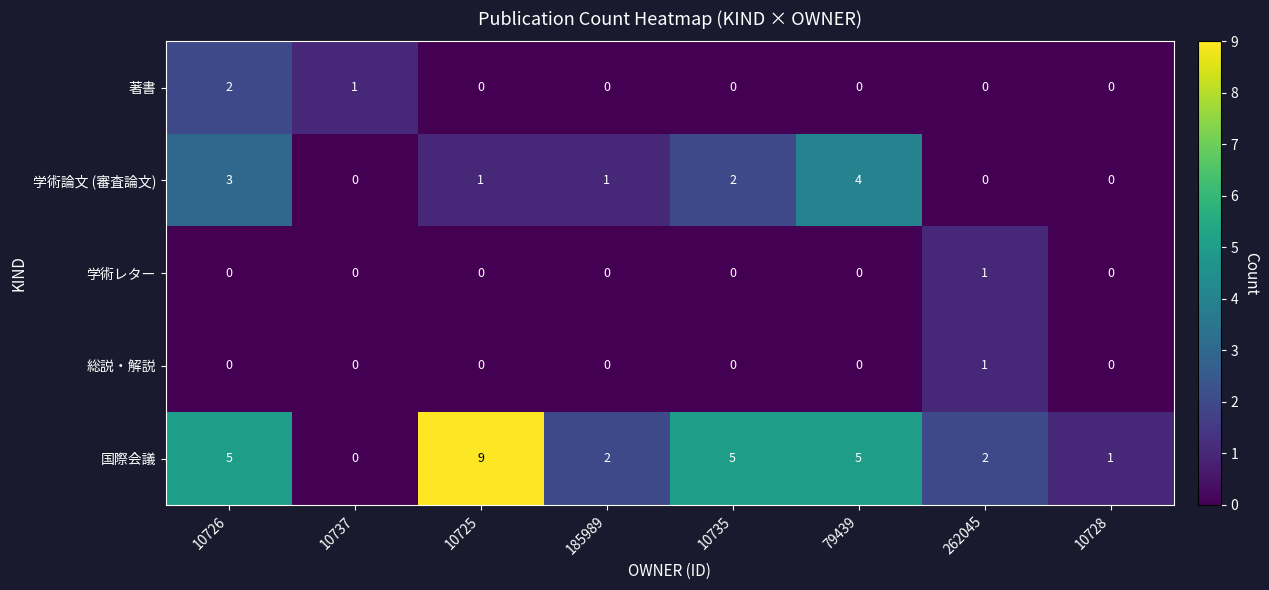

Is it true that 国際会議 equals 1 at 10728?

True